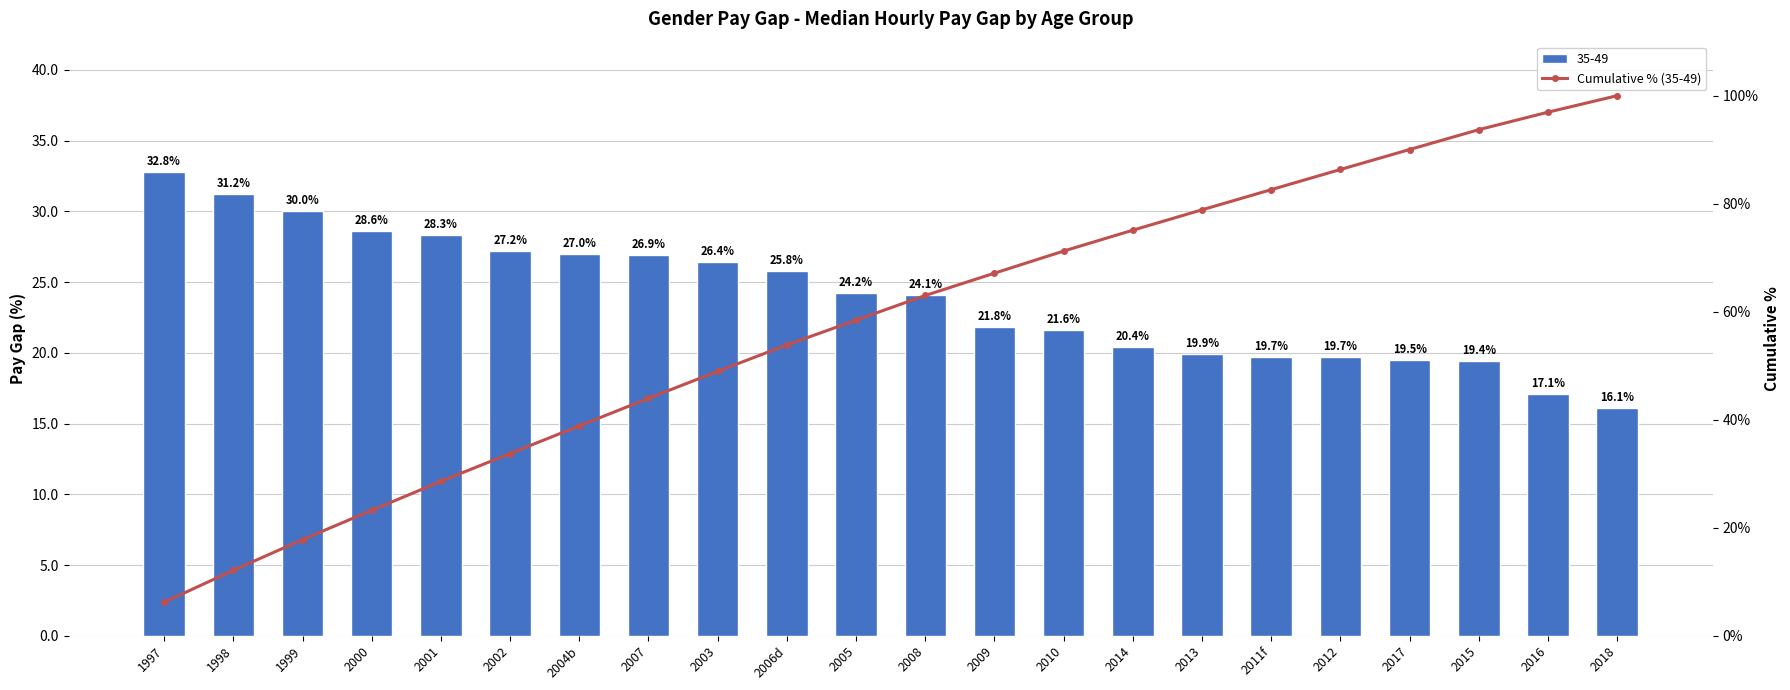

Count the number of values greater than 63.

11